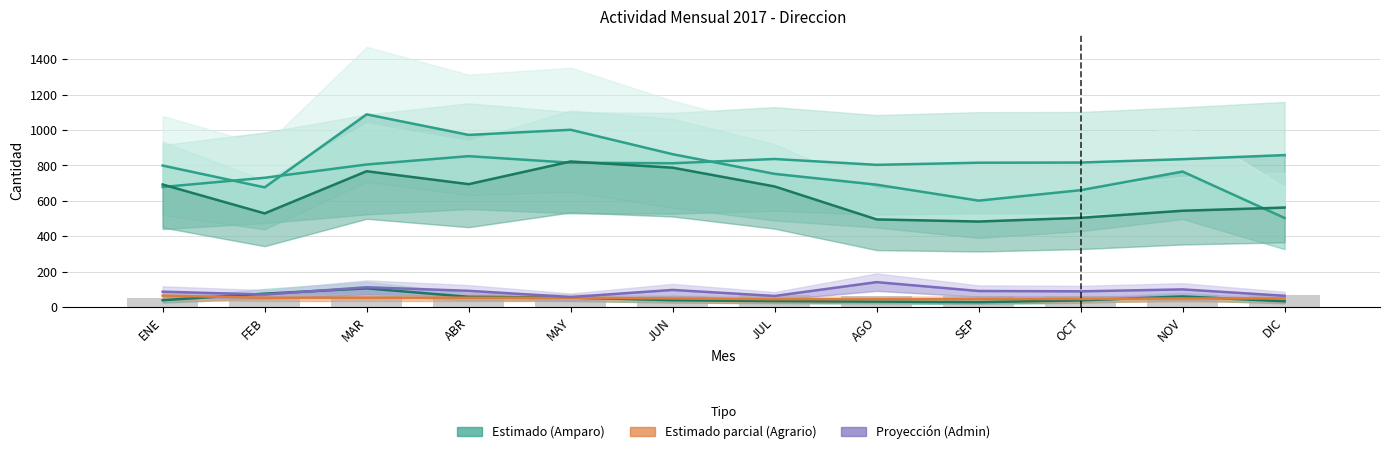

Reading left to right, extract all data points from this chart.

Juicios de Amparo - En tramite: 678	730	805	852	815	812	836	803	815	816	835	858
Juicios de Amparo - Abiertos: 39	76	106	58	54	39	34	31	28	38	60	33
Juicios Agrarios - En tramite: 65	53	53	53	53	49	45	45	46	46	49	49
Juicios Admin - Abiertos: 87	71	112	92	57	97	63	141	91	89	100	64
Oficios Recibidos Amparo: 799	676	1088	972	1001	863	752	691	601	660	765	503
Oficios Generados Amparo: 692	529	767	694	822	787	681	495	483	504	544	562